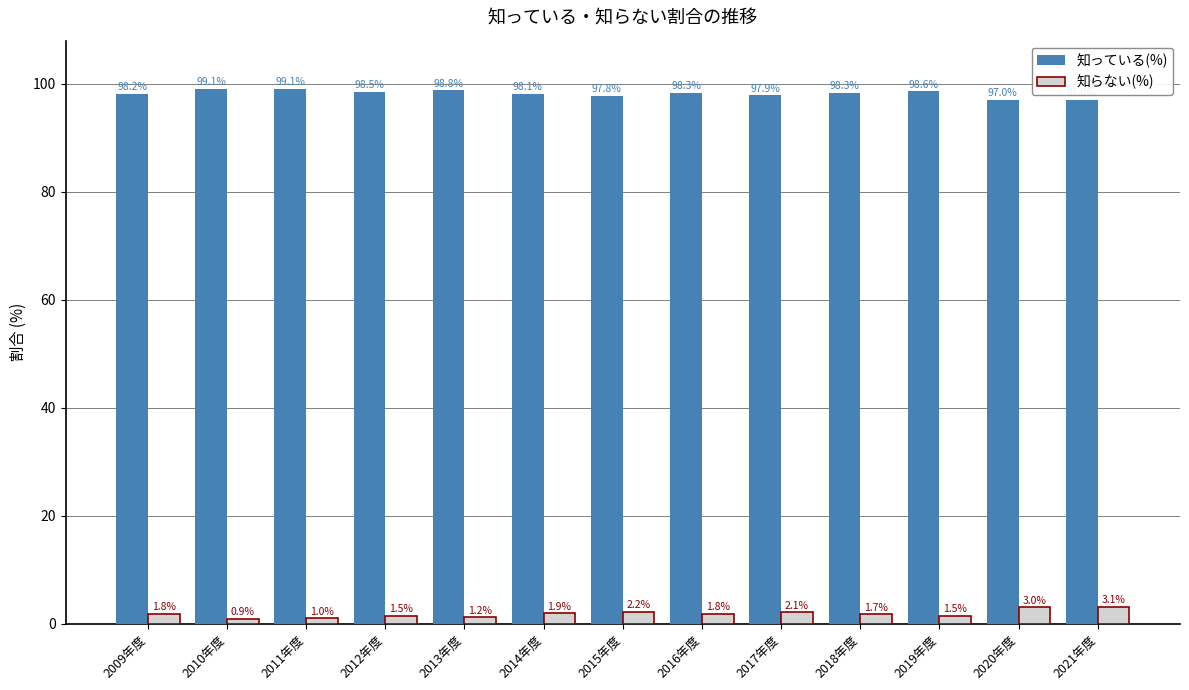

What is the value of the 知らない(%) bar at the 11th from the left?

1.5